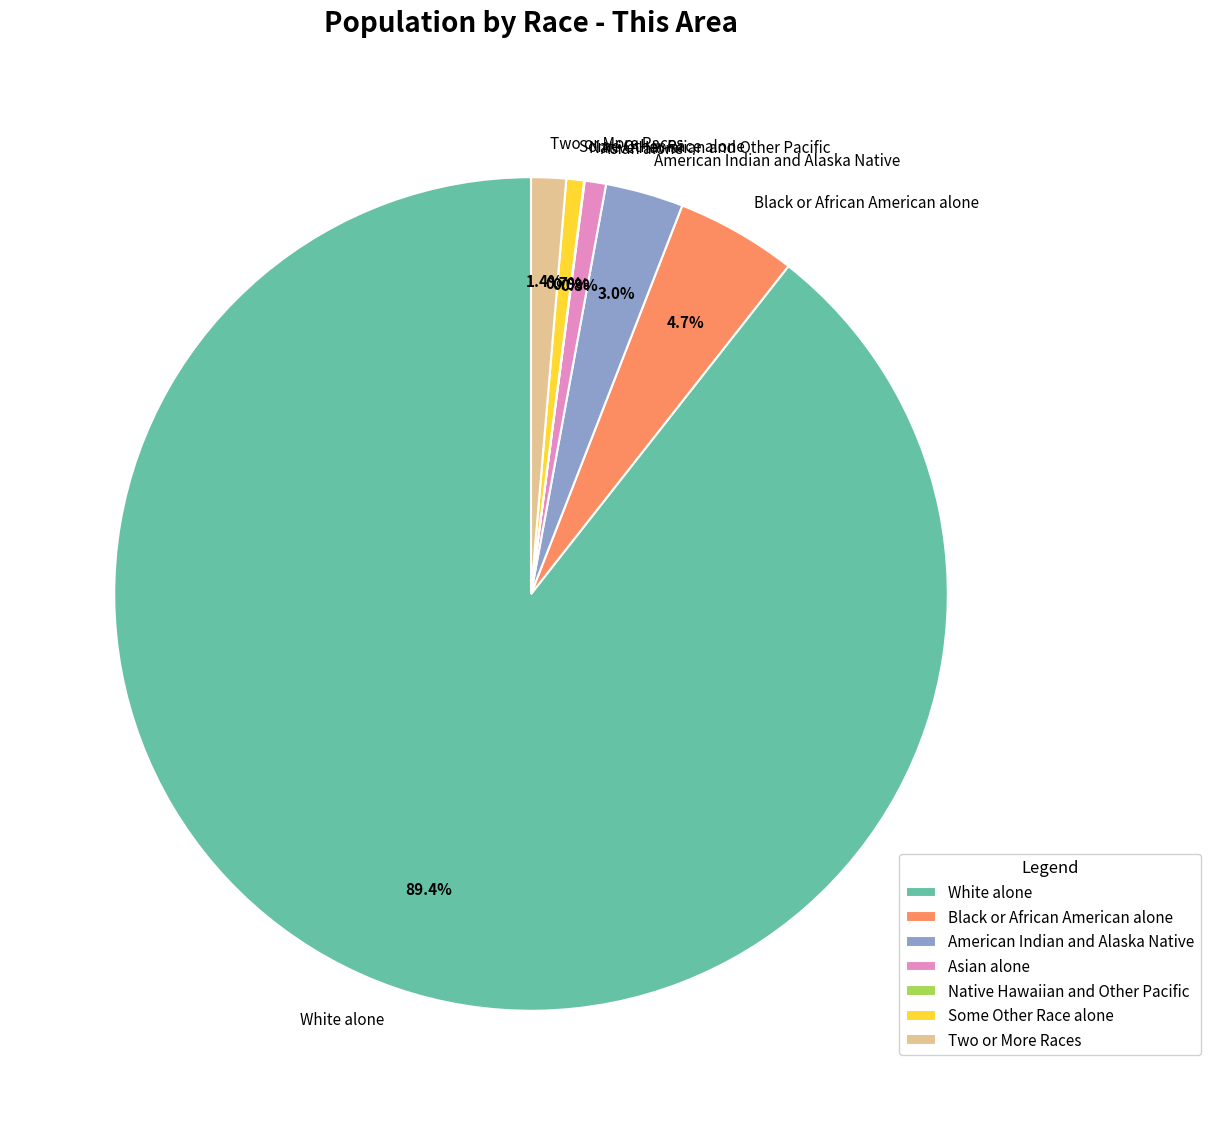

Does any single category account for the majority?

Yes